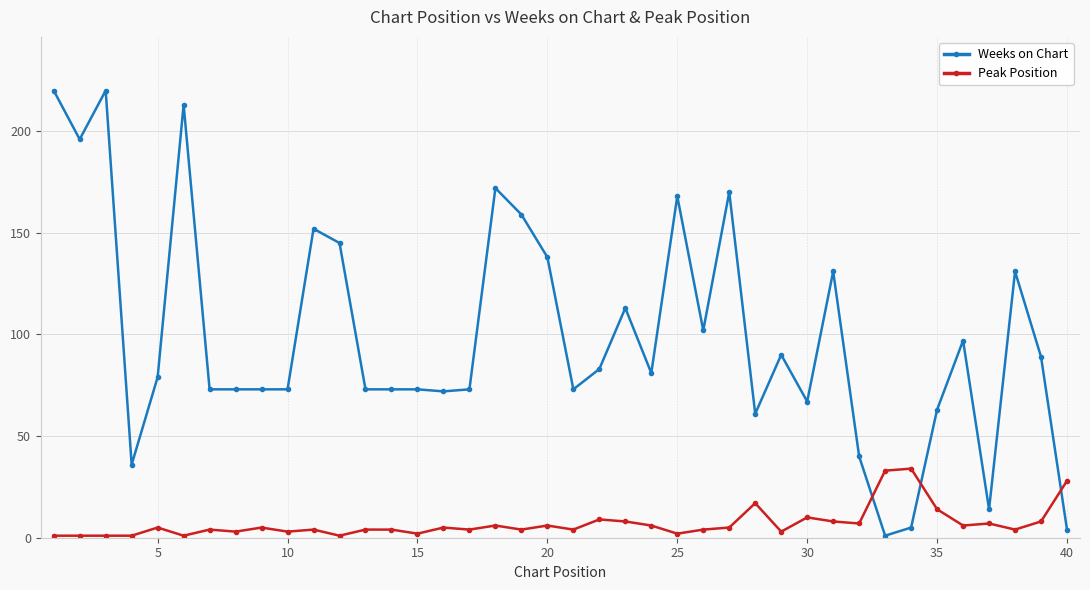

True or false: Peak Position and Weeks on Chart intersect in this chart.

True